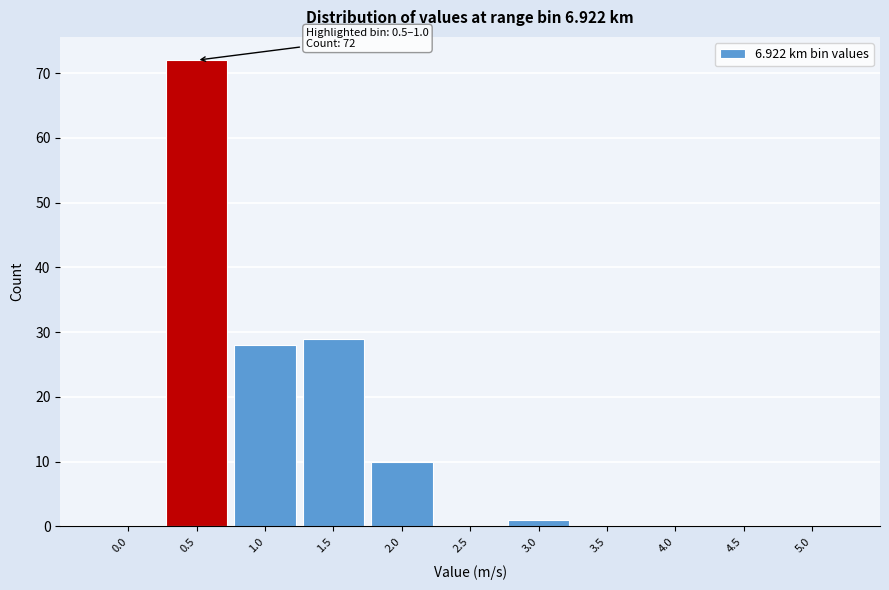

Reading left to right, what are all the values shown in this chart?

0.0=0	0.5=72	1.0=28	1.5=29	2.0=10	2.5=0	3.0=1	3.5=0	4.0=0	4.5=0	5.0=0